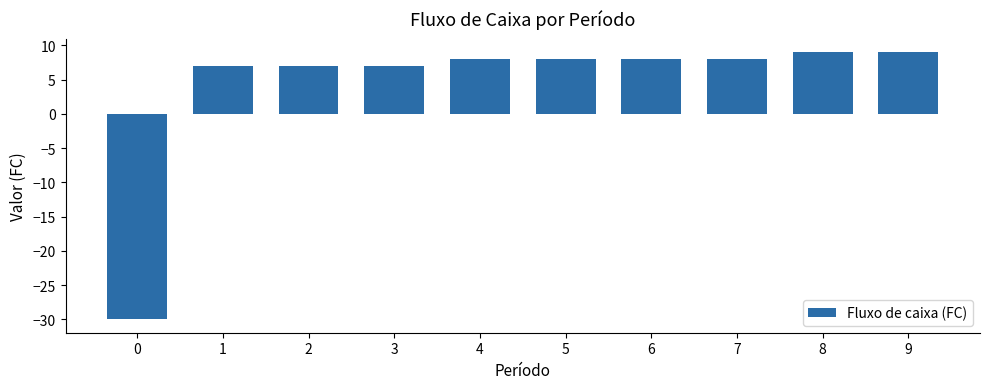

What is the value of the 3rd bar from the left?

7